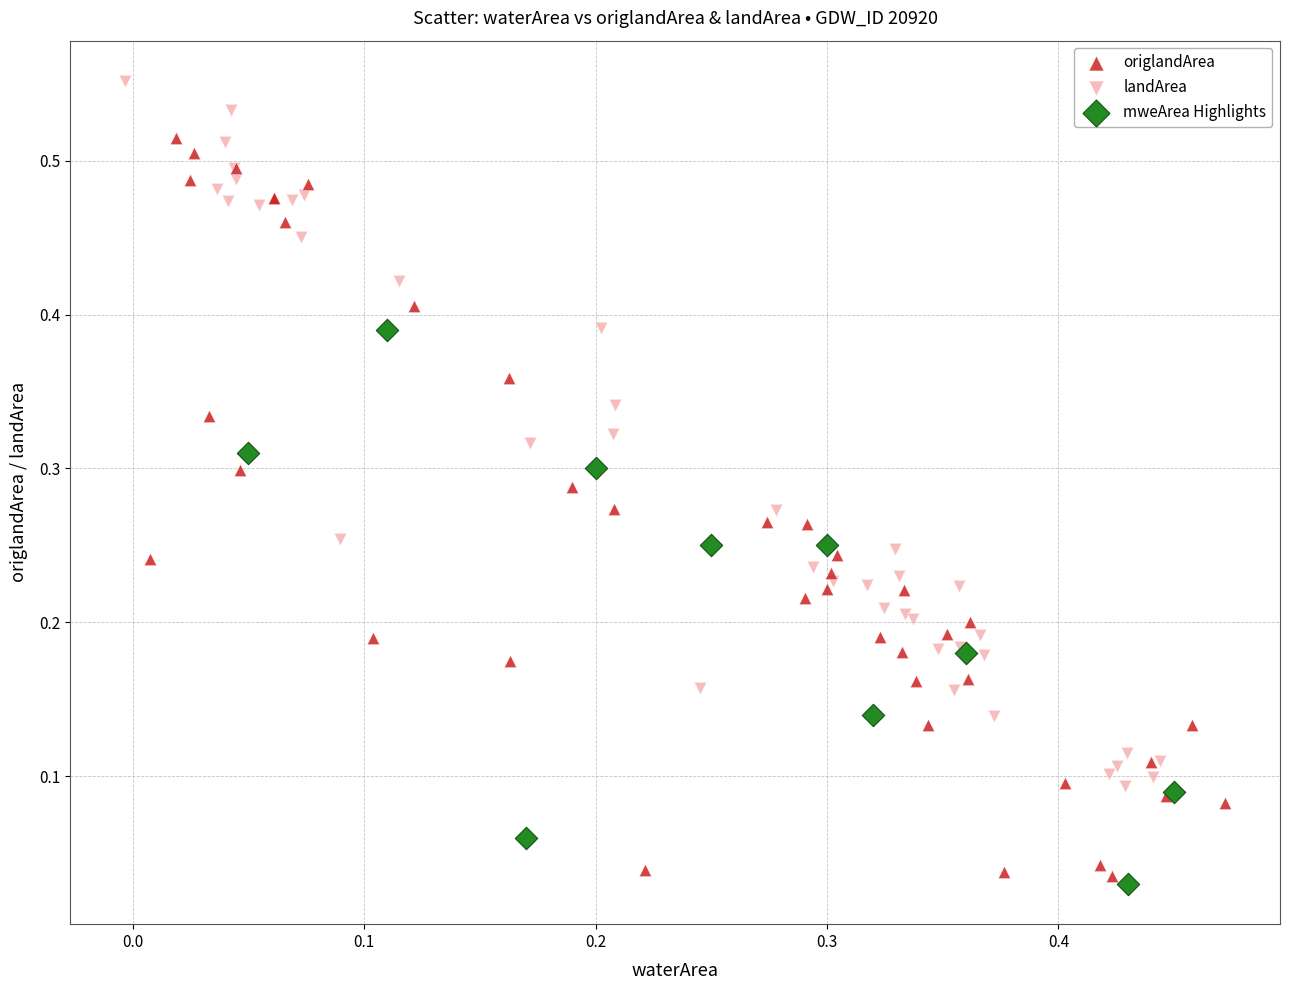

Which series reaches the maximum Y coordinate?

landArea